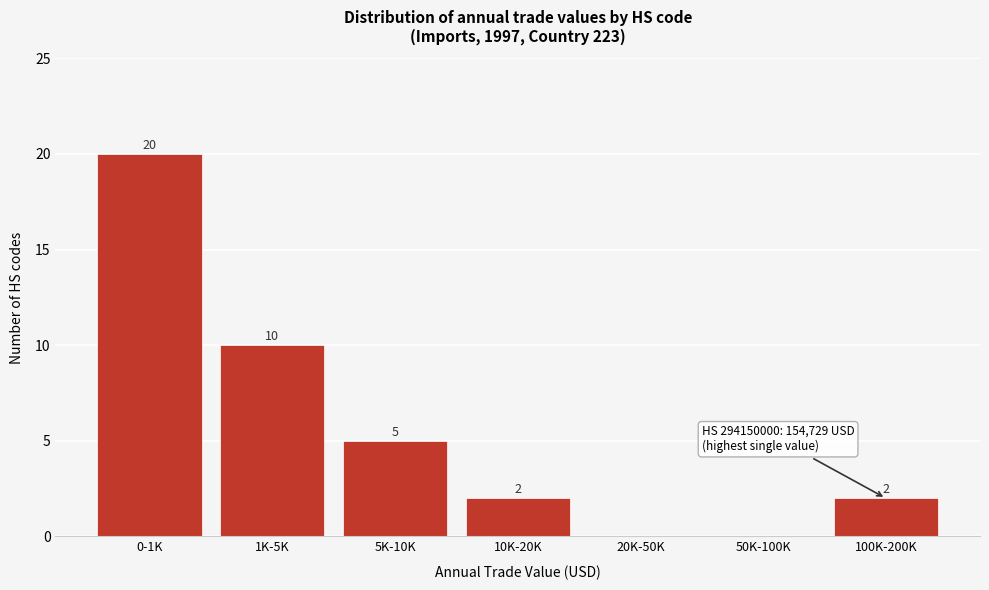

Reading right to left, list all the values displayed in this chart.

100K-200K=2	50K-100K=0	20K-50K=0	10K-20K=2	5K-10K=5	1K-5K=10	0-1K=20